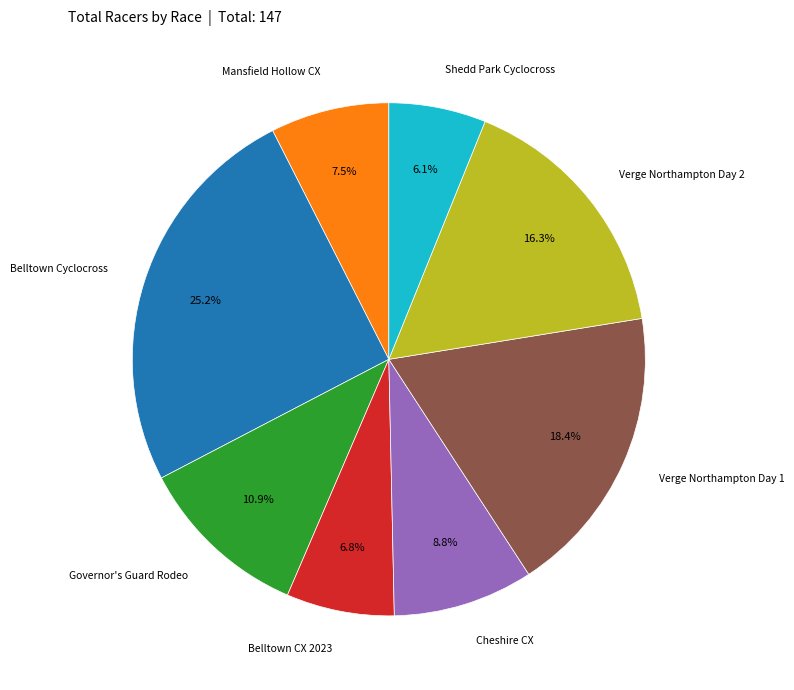

Is there a majority slice in this chart?

No